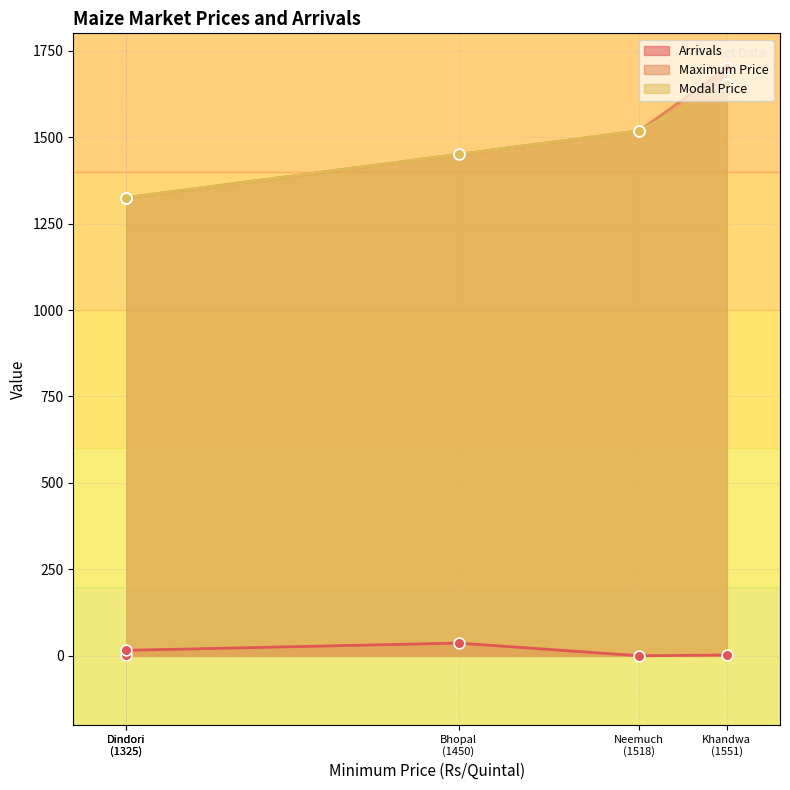

Which series has the largest total across all categories?

Maximum Price